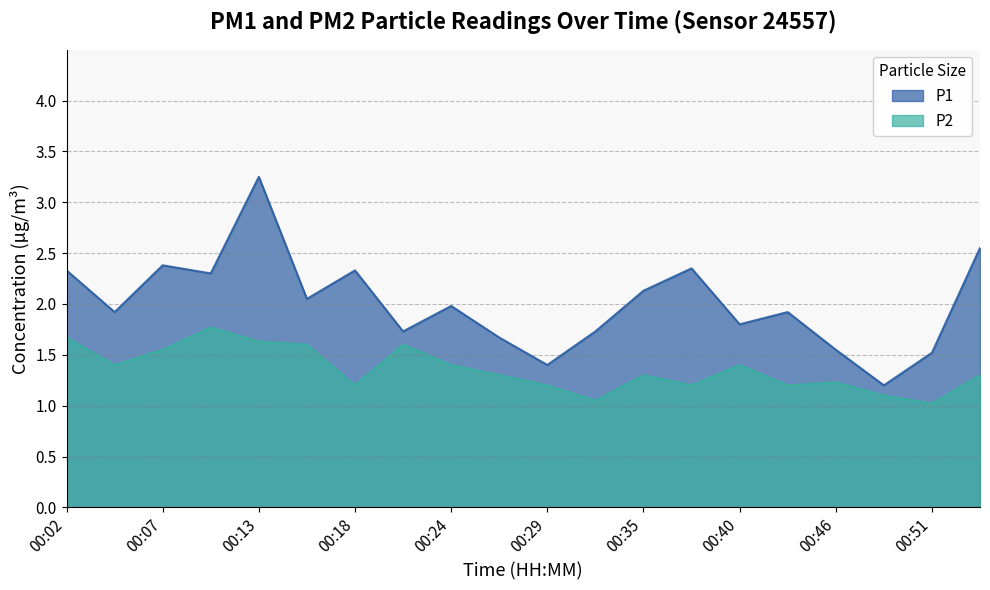

True or false: P2 and P1 intersect in this chart.

False